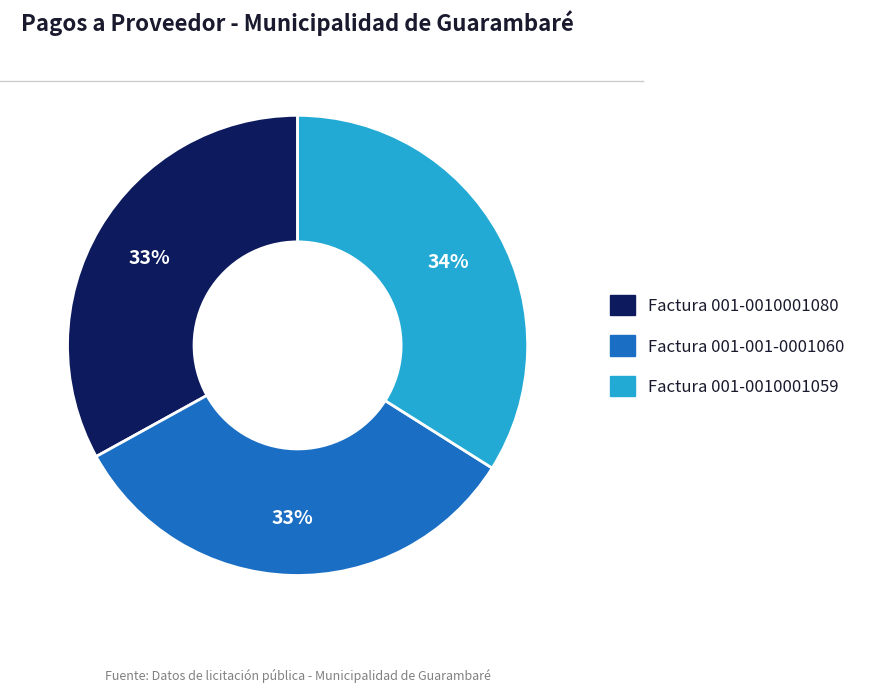

Does Factura 001-001-0001060 represent more than half of the total?

No